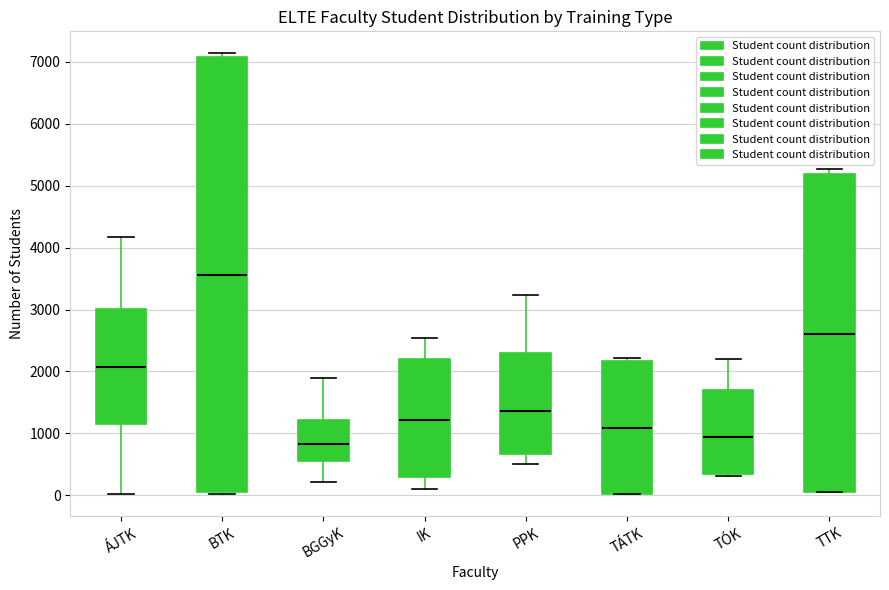

Which box's median line is the highest?

BTK